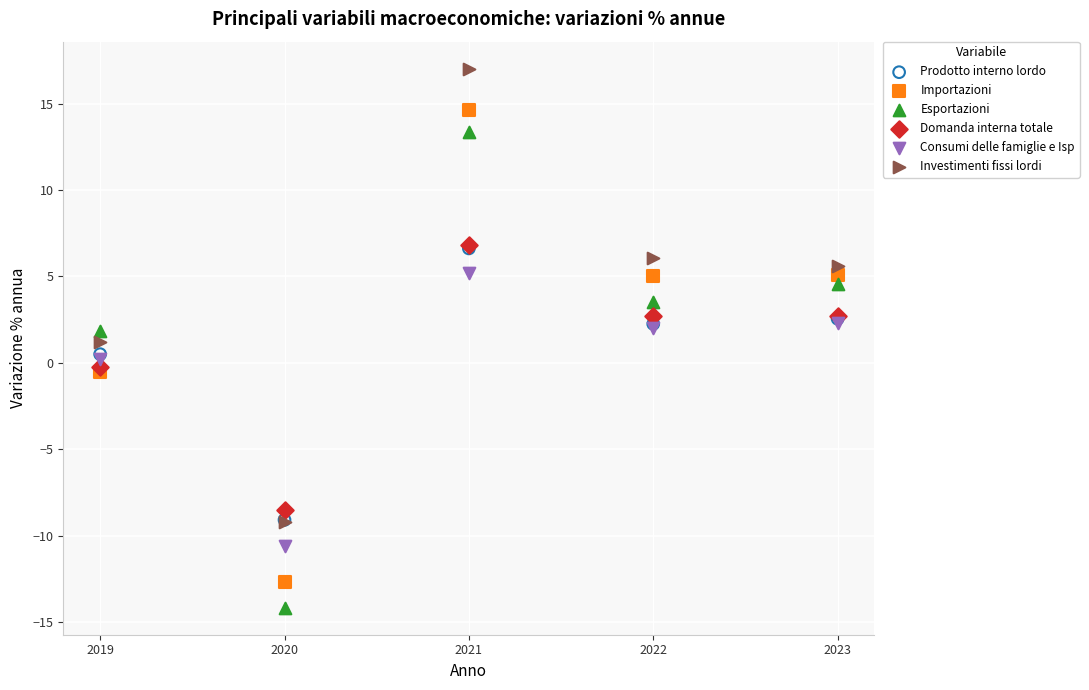

What are all the series names shown in the legend?

Prodotto interno lordo, Importazioni, Esportazioni, Domanda interna totale, Consumi delle famiglie e Isp, Investimenti fissi lordi